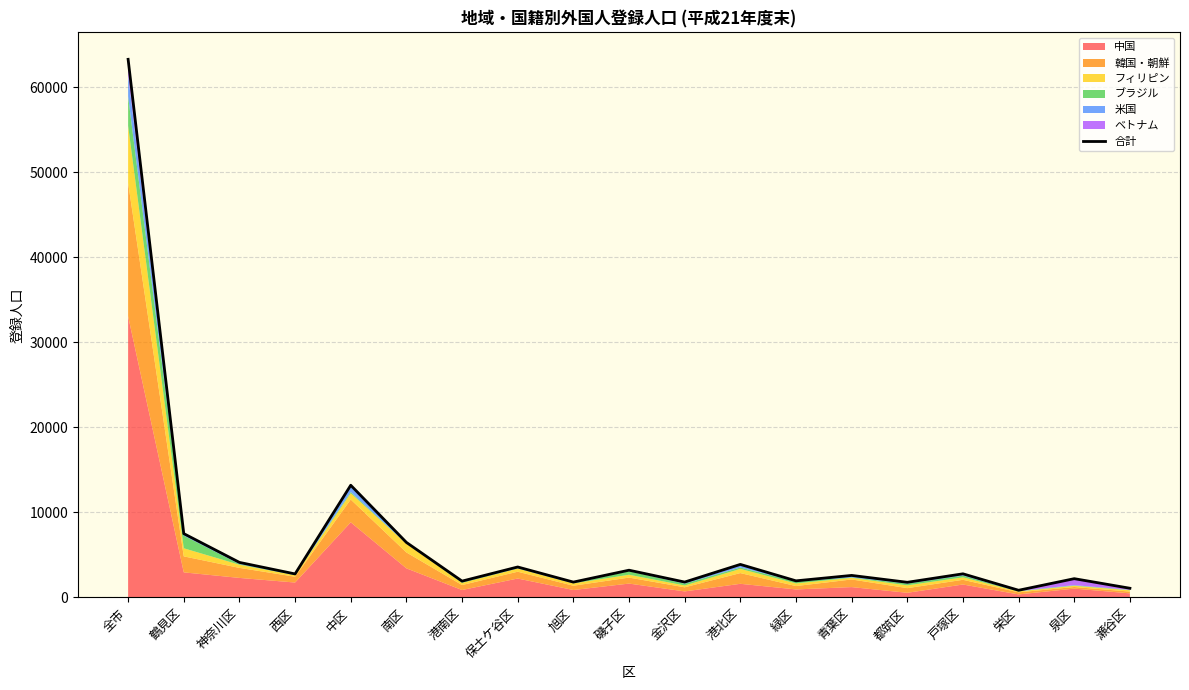

How many interior local peaks (higher than both neighbors) does the data have?

7